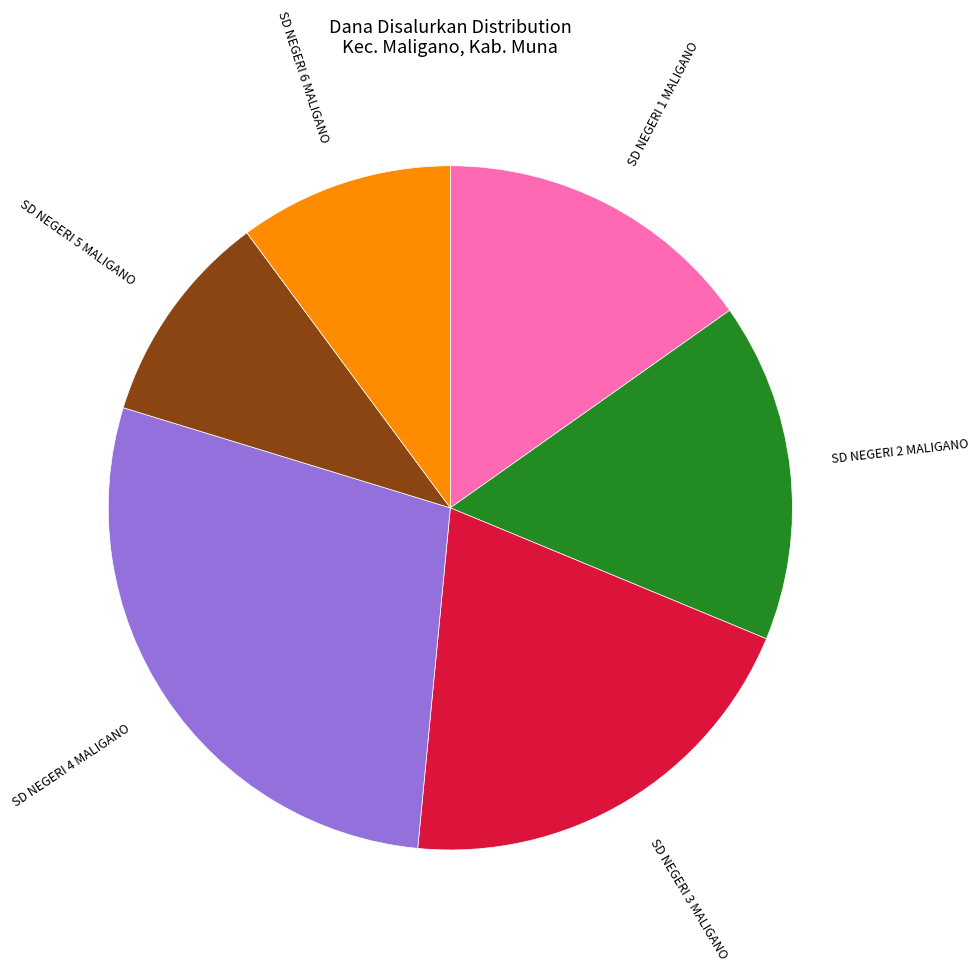

Which category has the biggest portion of the pie?

SD NEGERI 4 MALIGANO